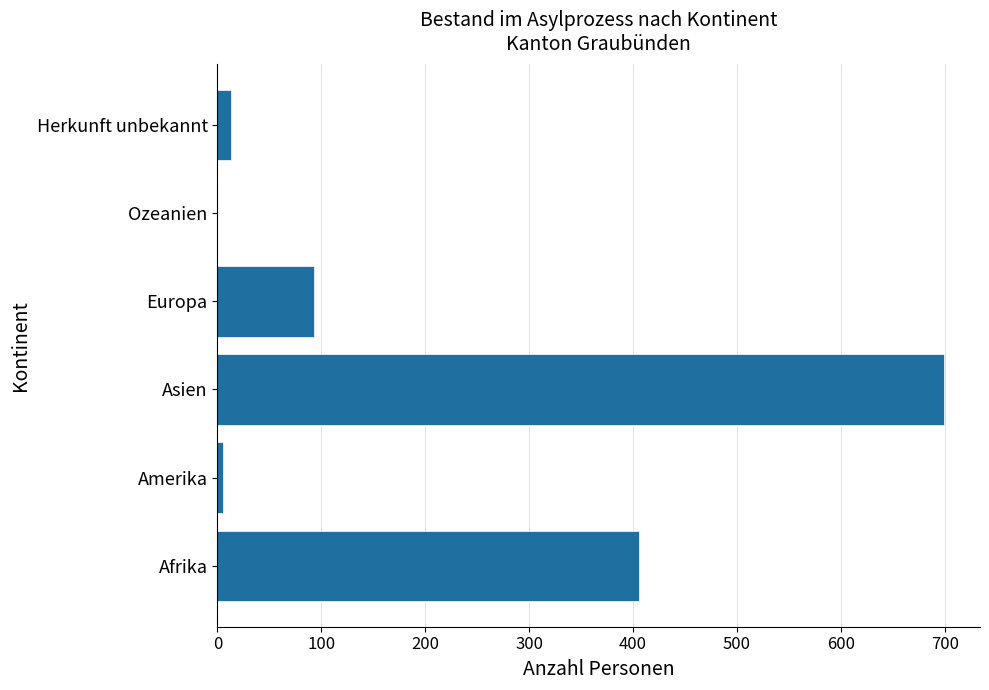

The chart shows a value of 136 at Afrika. True or false?

False